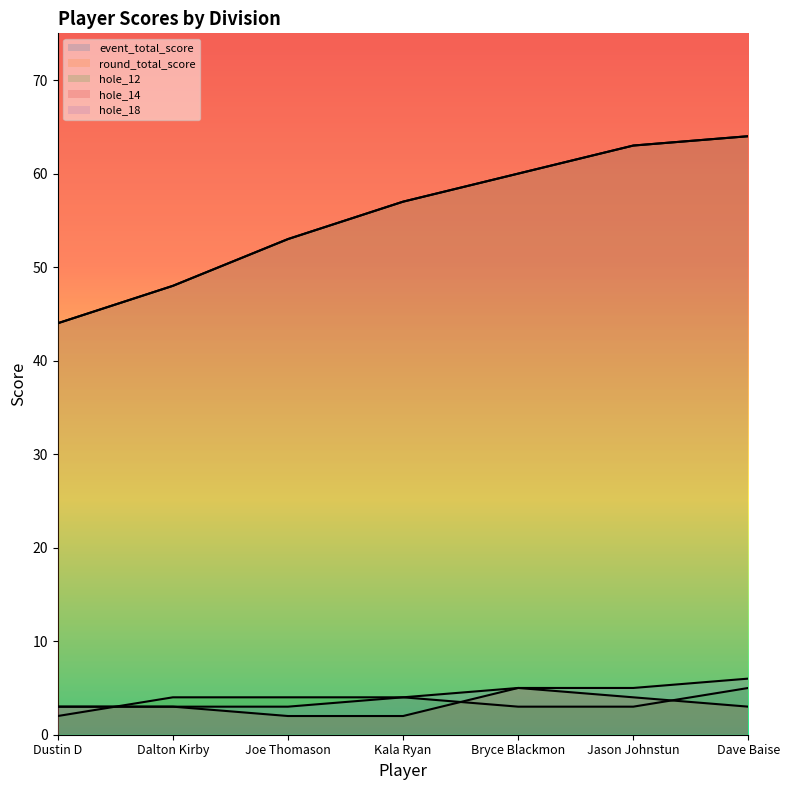

The event_total_score series shows 28 at Joe Thomason. True or false?

False